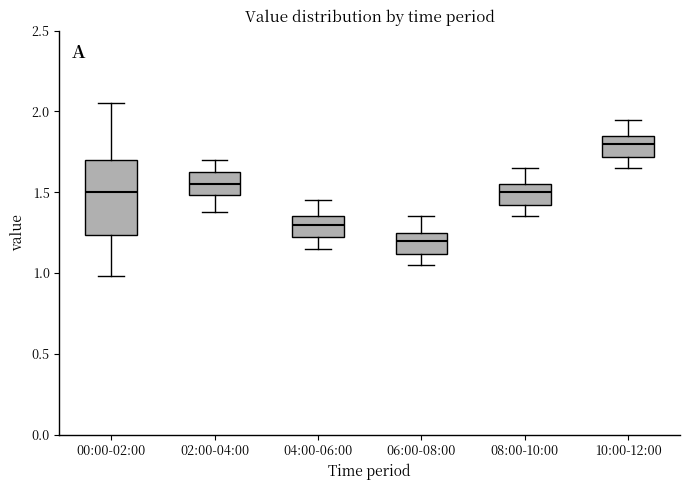

Which box has the lowest median line?

06:00-08:00